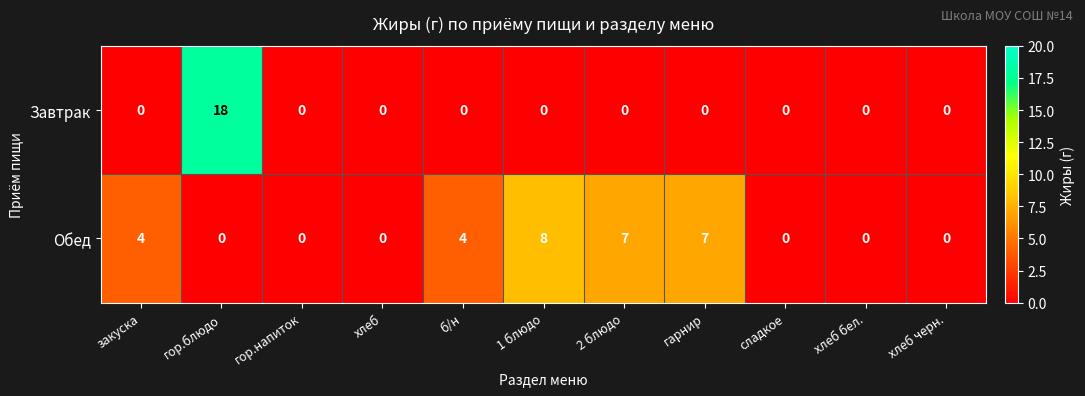

True or false: Обед has a value of 3 at 2 блюдо.

False